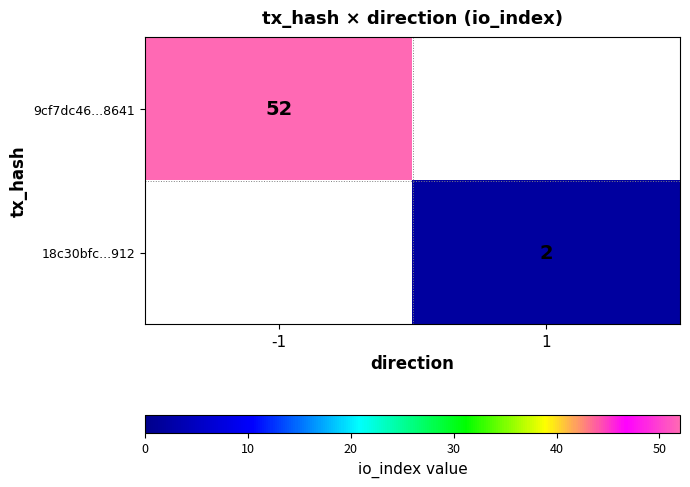

The 9cf7dc46...8641 series shows 52 at -1. True or false?

True